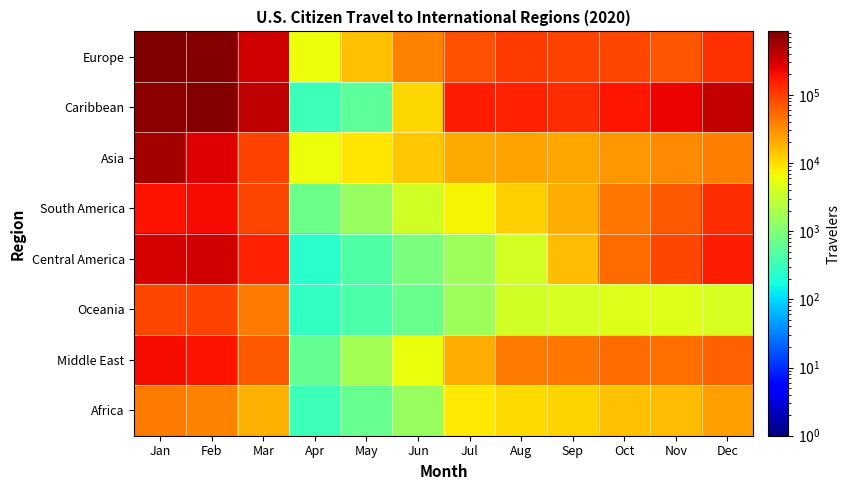

What is the spread (max minus min) of values at Aug?

143601